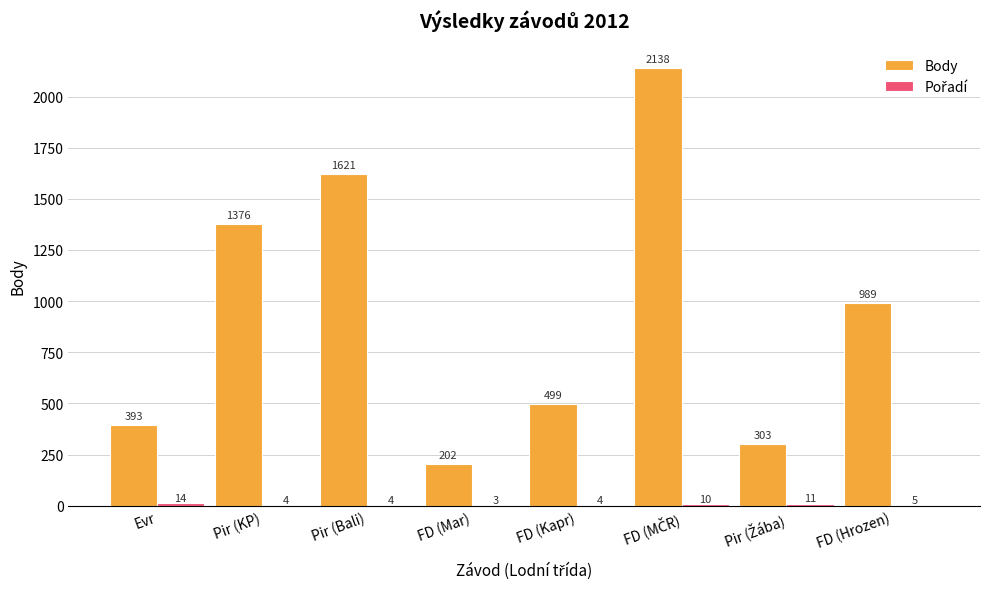

Which series has the largest total across all categories?

Body